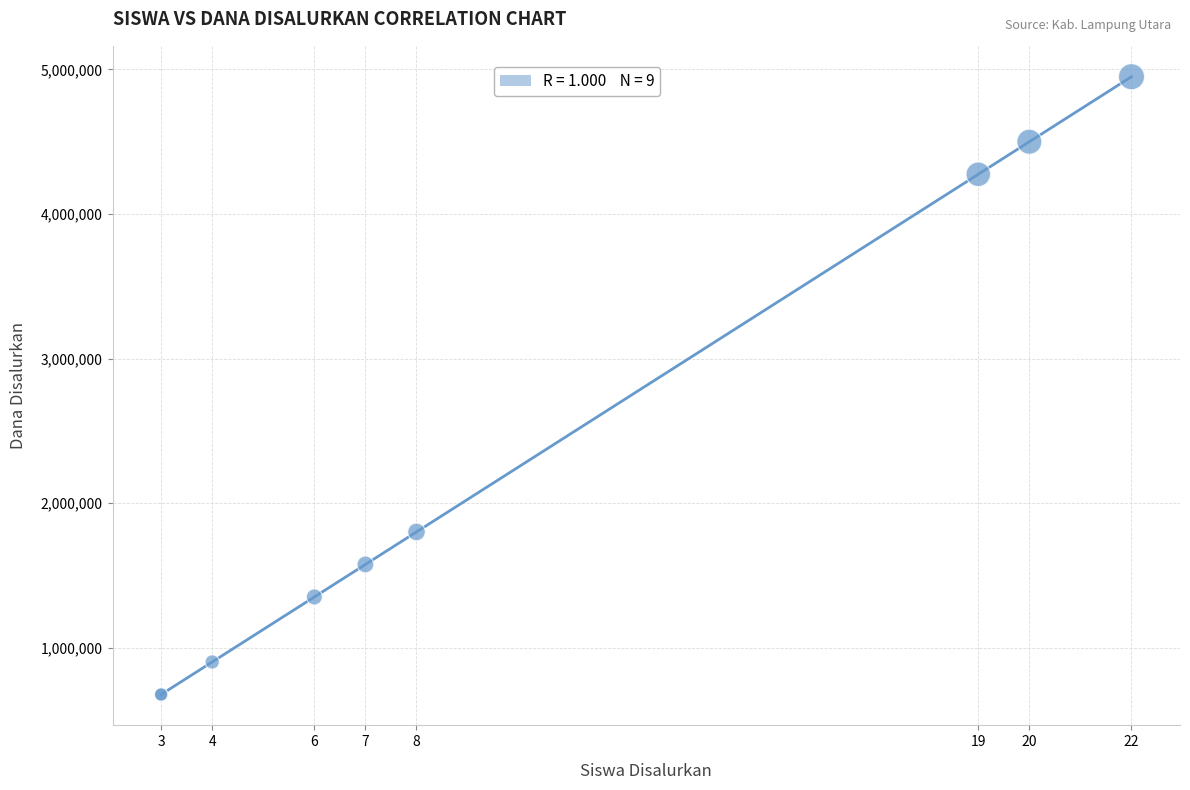

What Y value in the scatter plot is closest to 2812500?

1800000